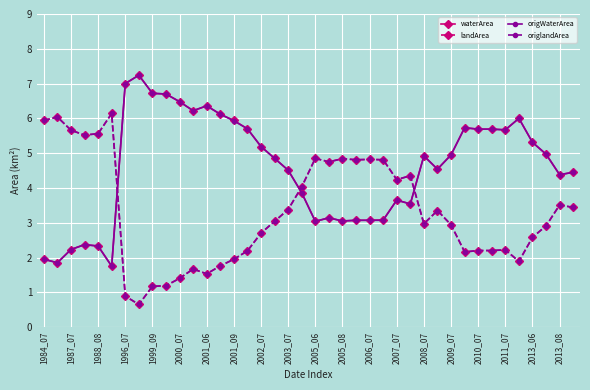

Which series has the largest range (max minus min)?

waterArea